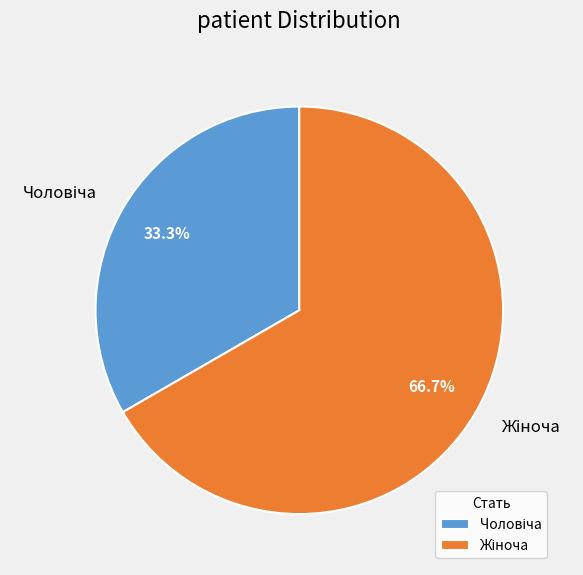

Does any single category account for the majority?

Yes